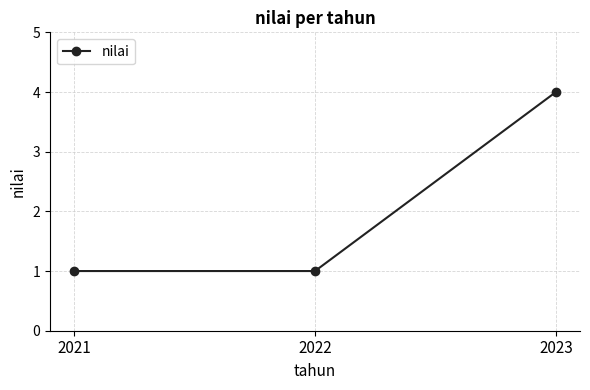

What is the value of the 2nd point from the left?

1